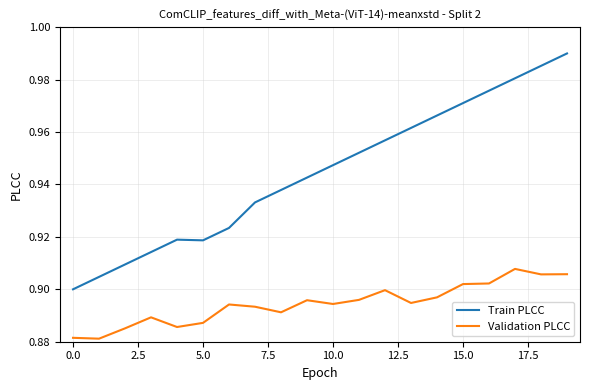

Rank the series by their maximum value, from lowest to highest.

Validation PLCC, Train PLCC